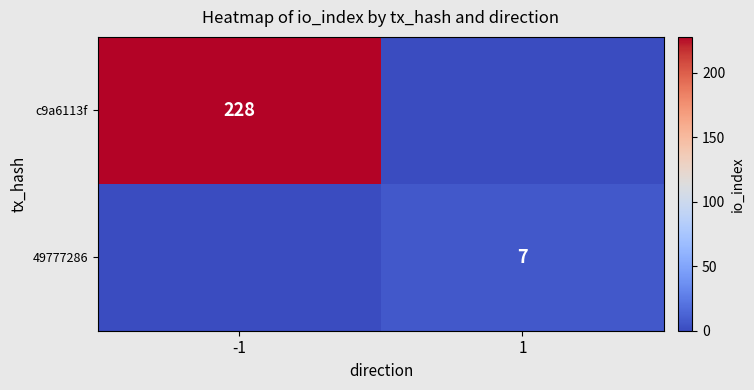

Which category has the highest value across all series?

-1